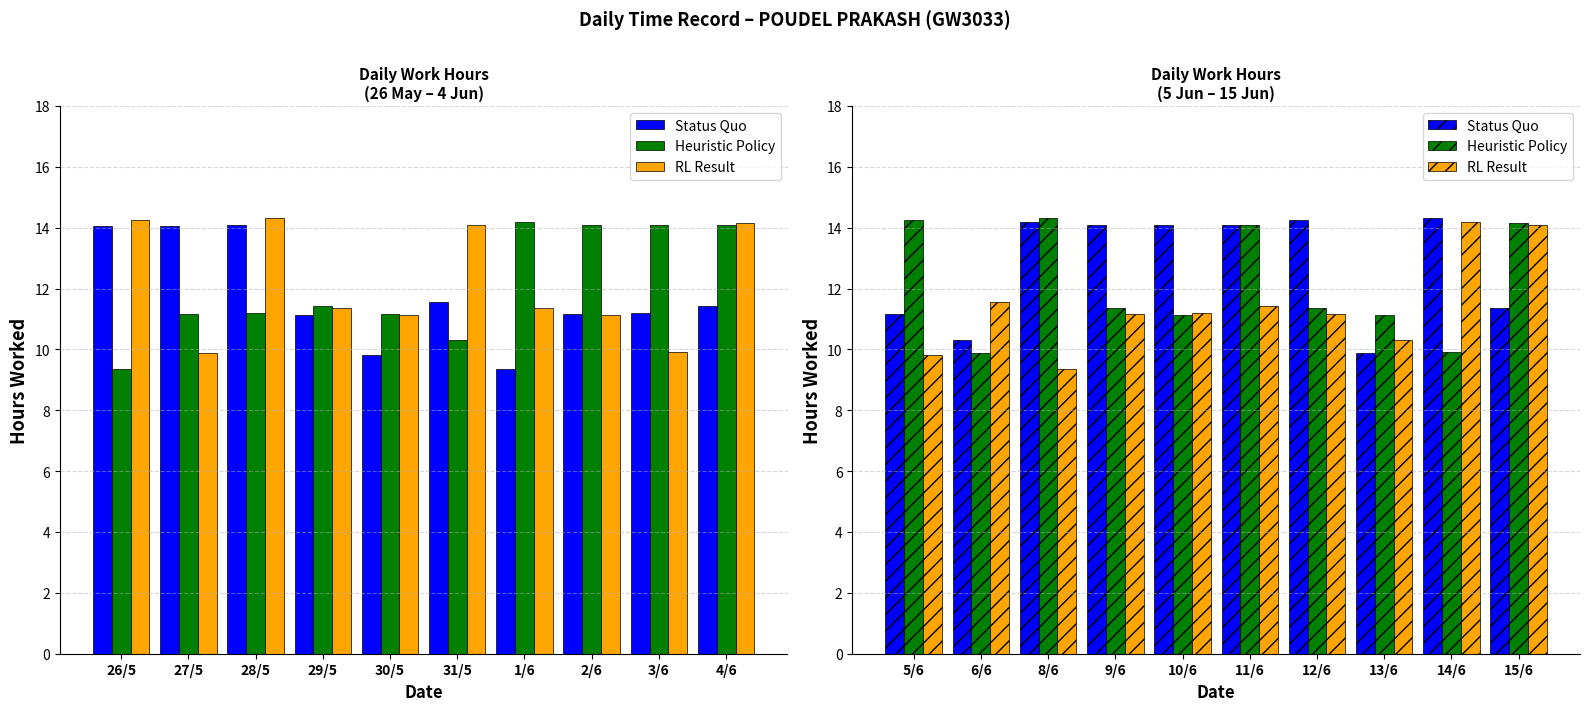

At how many categories does at least one series exceed 10?

10